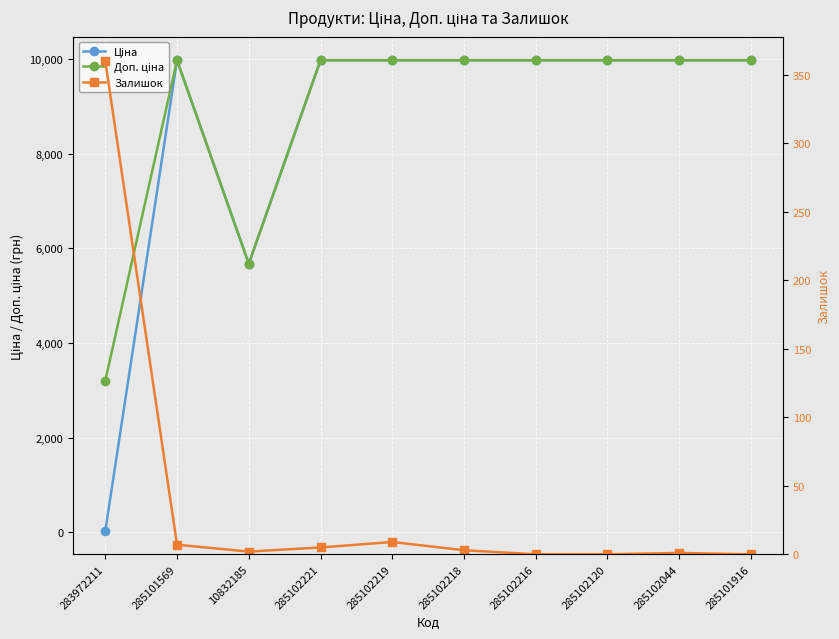

Reading right to left, list all the values displayed in this chart.

Ціна: 9975.0	9975.0	9975.0	9975.0	9975.0	9975.0	9975.0	5673.8	9975.0	32.0
Доп. ціна: 9975.0	9975.0	9975.0	9975.0	9975.0	9975.0	9975.0	5673.8	9975.0	3205.0
Залишок: 0.0	1.0	0.0	0.0	3.0	9.0	5.0	2.0	7.0	360.0